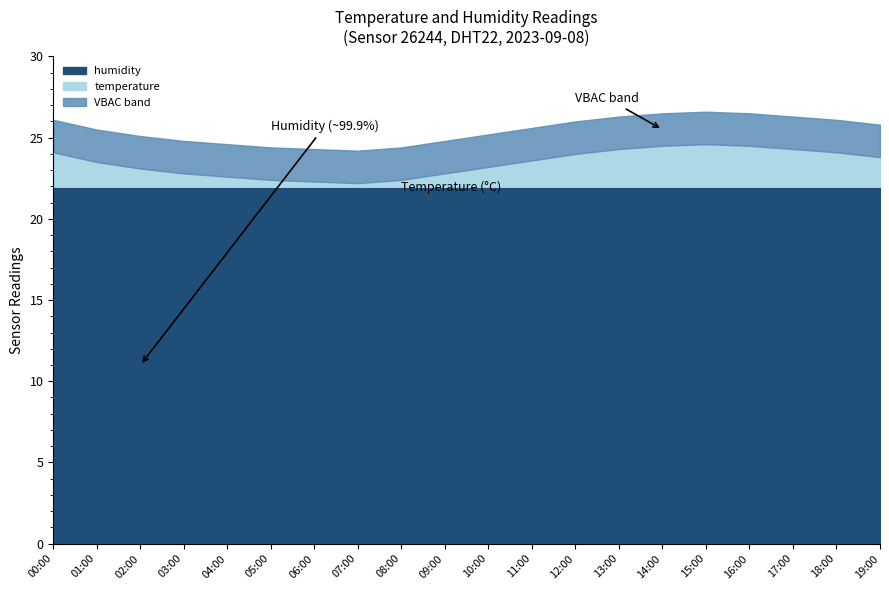

True or false: temperature and humidity cross at least once.

False